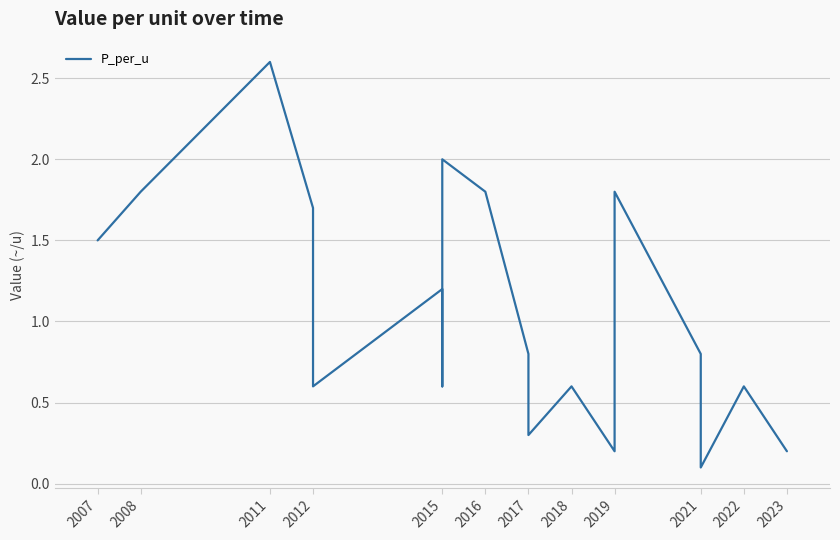

How many lines are shown in the chart?

1